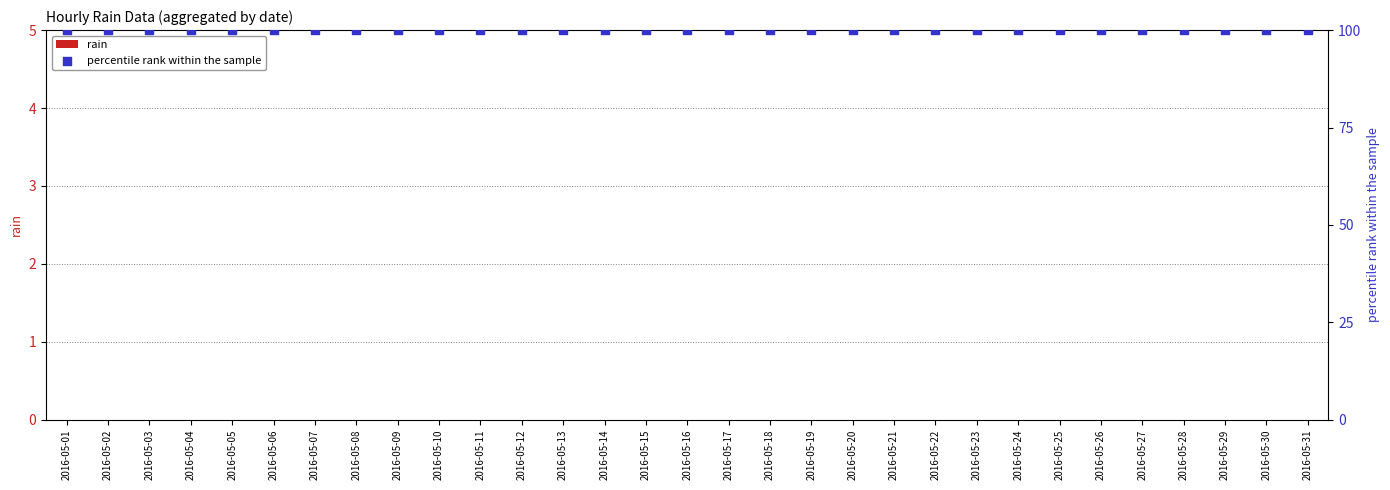

Is the value of percentile rank within the sample at 2016-05-14 greater than the value of rain at 2016-05-27?

Yes